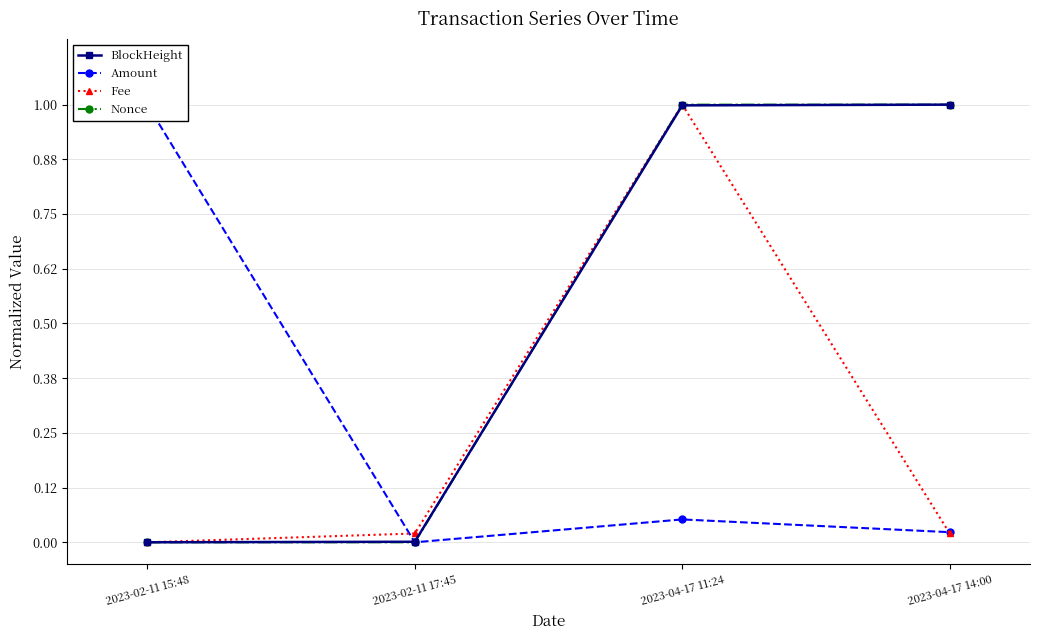

Reading right to left, extract all data points from this chart.

BlockHeight: 2023-04-17 14:00=1.0	2023-04-17 11:24=1.0	2023-02-11 17:45=0.0	2023-02-11 15:48=0.0
Amount: 2023-04-17 14:00=0.0	2023-04-17 11:24=0.1	2023-02-11 17:45=0.0	2023-02-11 15:48=1.0
Fee: 2023-04-17 14:00=0.0	2023-04-17 11:24=1.0	2023-02-11 17:45=0.0	2023-02-11 15:48=0.0
Nonce: 2023-04-17 14:00=1.0	2023-04-17 11:24=1.0	2023-02-11 17:45=0.0	2023-02-11 15:48=0.0